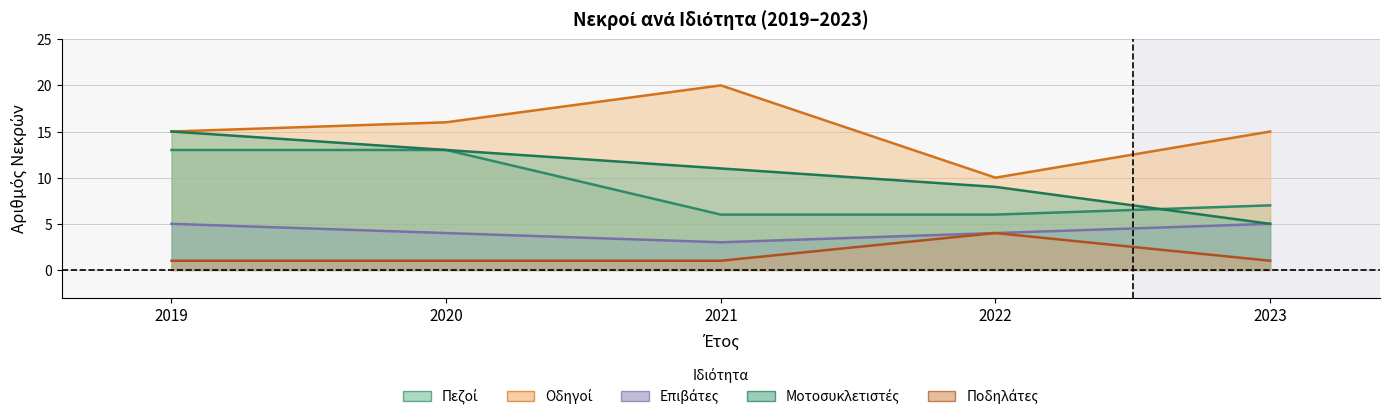

True or false: Οδηγοί has a value of 4 at 2019.

False